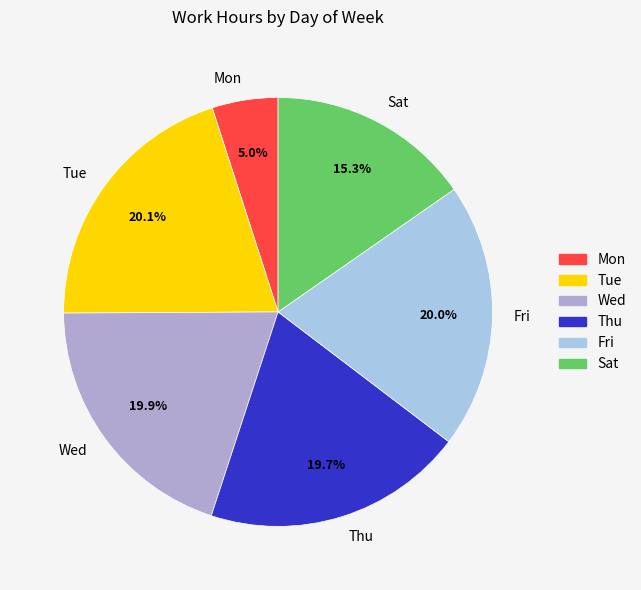

Is there any slice that represents more than half of the pie?

No